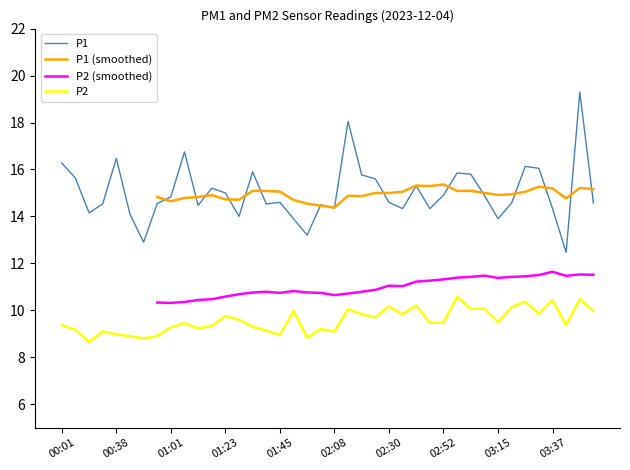

True or false: P1 and P2 cross at least once.

False